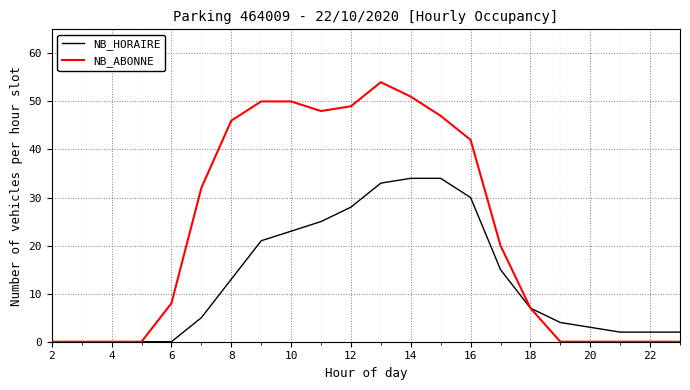

Which series has the widest spread of values?

NB_ABONNE